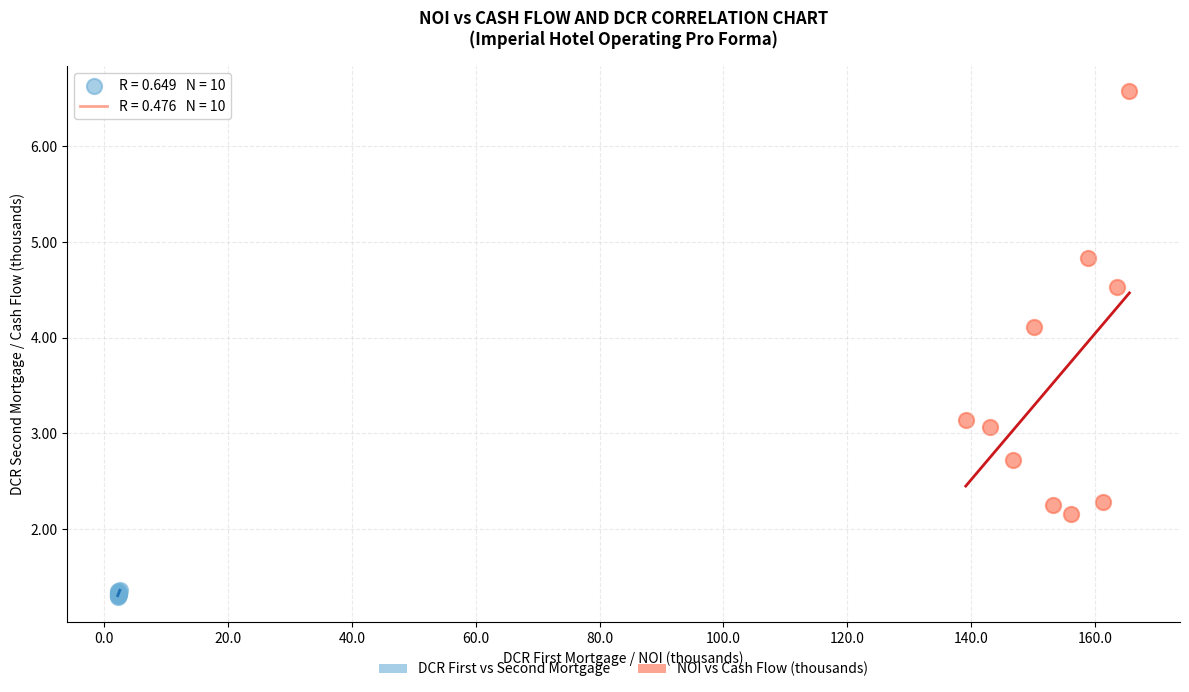

Which series has the widest spread of Y values?

NOI vs Cash Flow (thousands)